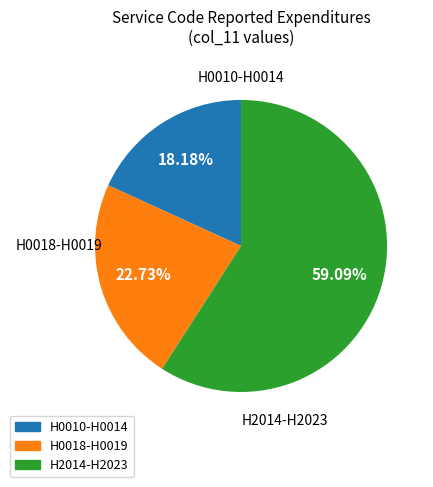

Combined, do H0010-H0014 and H2014-H2023 account for over 50%?

Yes